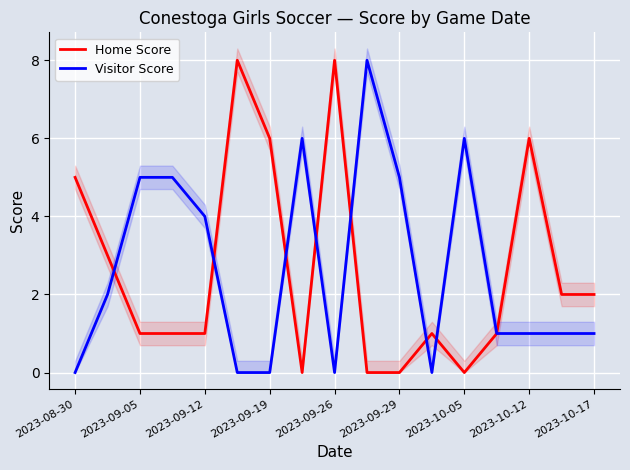

Reading left to right, extract all data points from this chart.

Home Score: 5	3	1	1	1	8	6	0	8	0	0	1	0	1	6	2	2
Visitor Score: 0	2	5	5	4	0	0	6	0	8	5	0	6	1	1	1	1